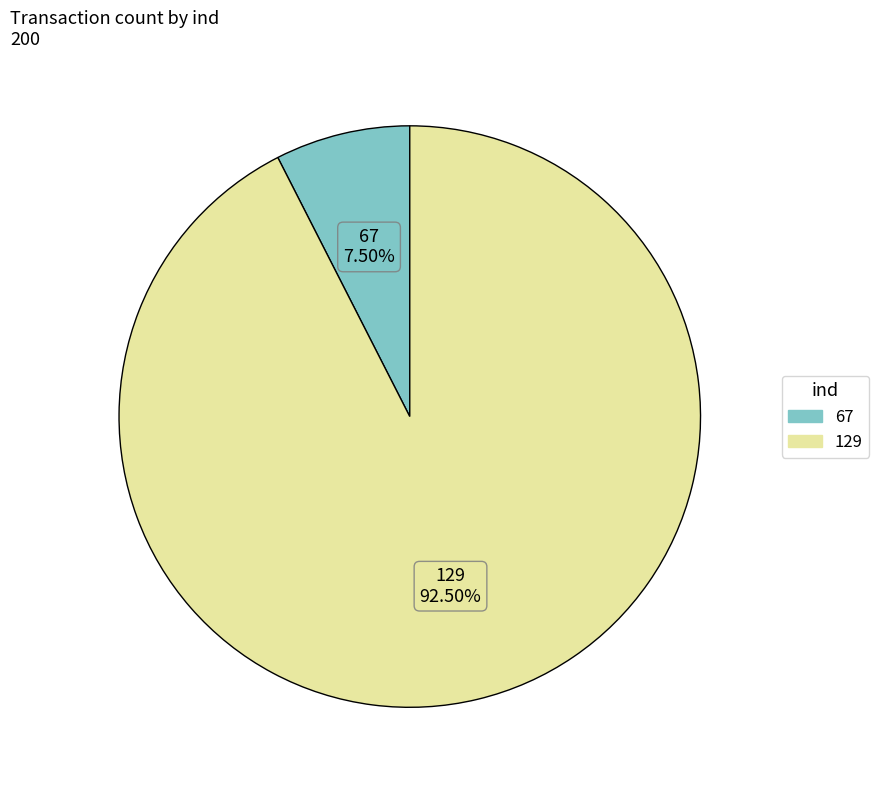

Combined, do 129 and 67 account for over 50%?

Yes